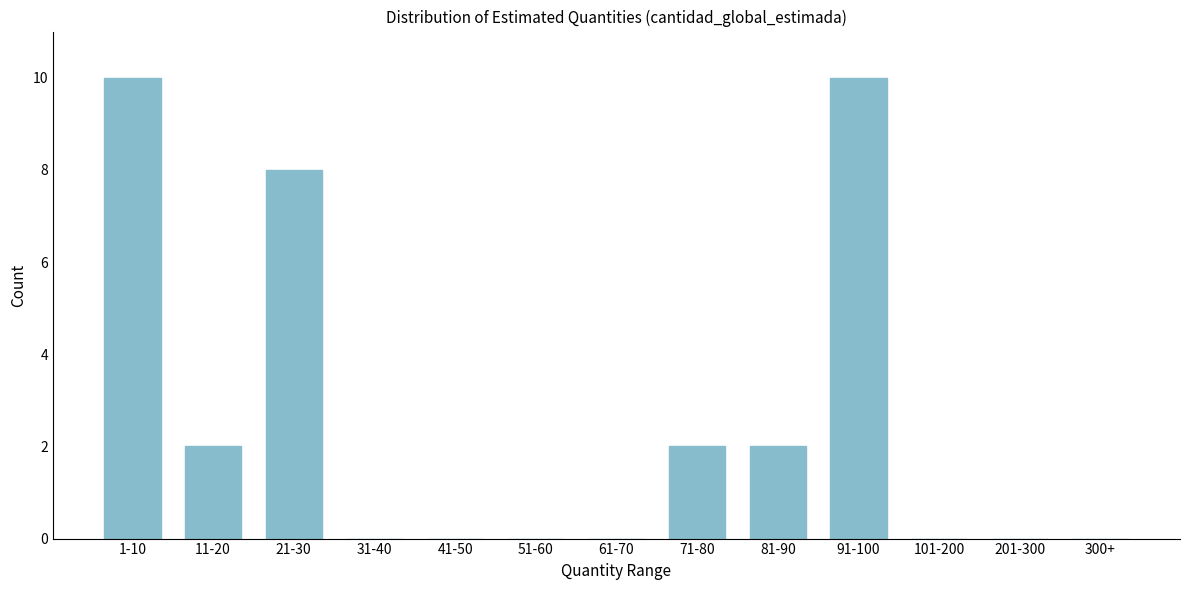

Reading left to right, what are all the values shown in this chart?

1-10=10	11-20=2	21-30=8	31-40=0	41-50=0	51-60=0	61-70=0	71-80=2	81-90=2	91-100=10	101-200=0	201-300=0	300+=0